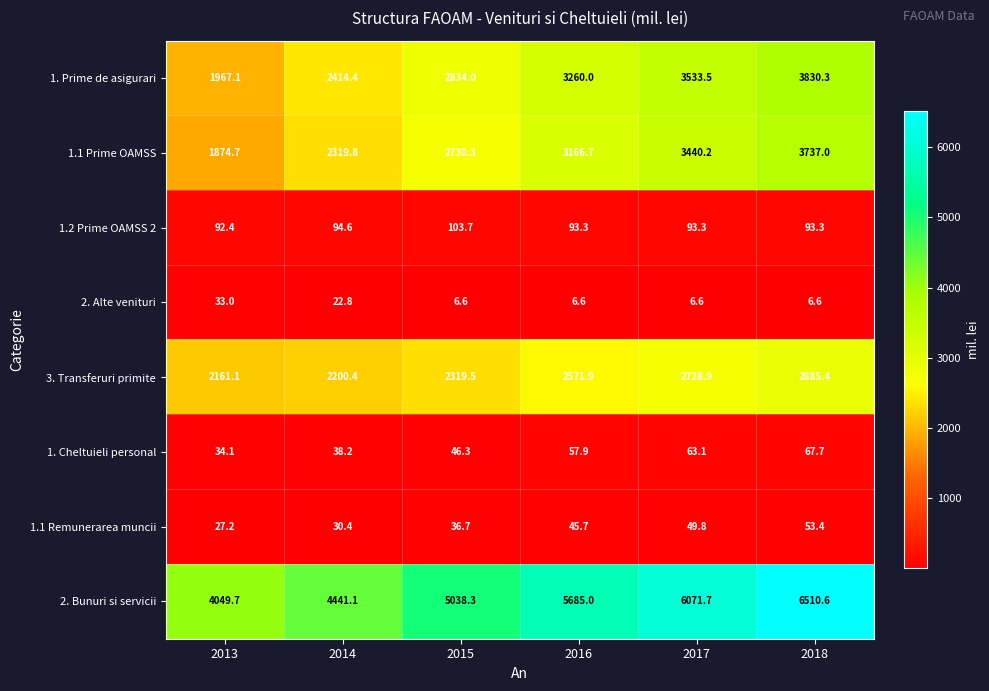

What is the difference between the highest and lowest values at 2017?

6065.1